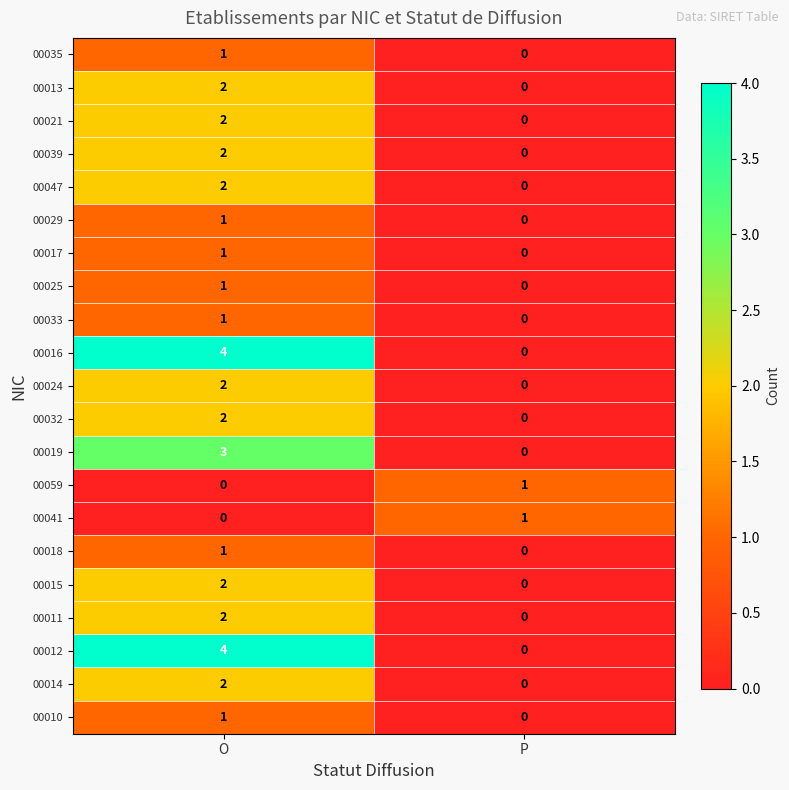

At which category is the sum across all series the highest?

O